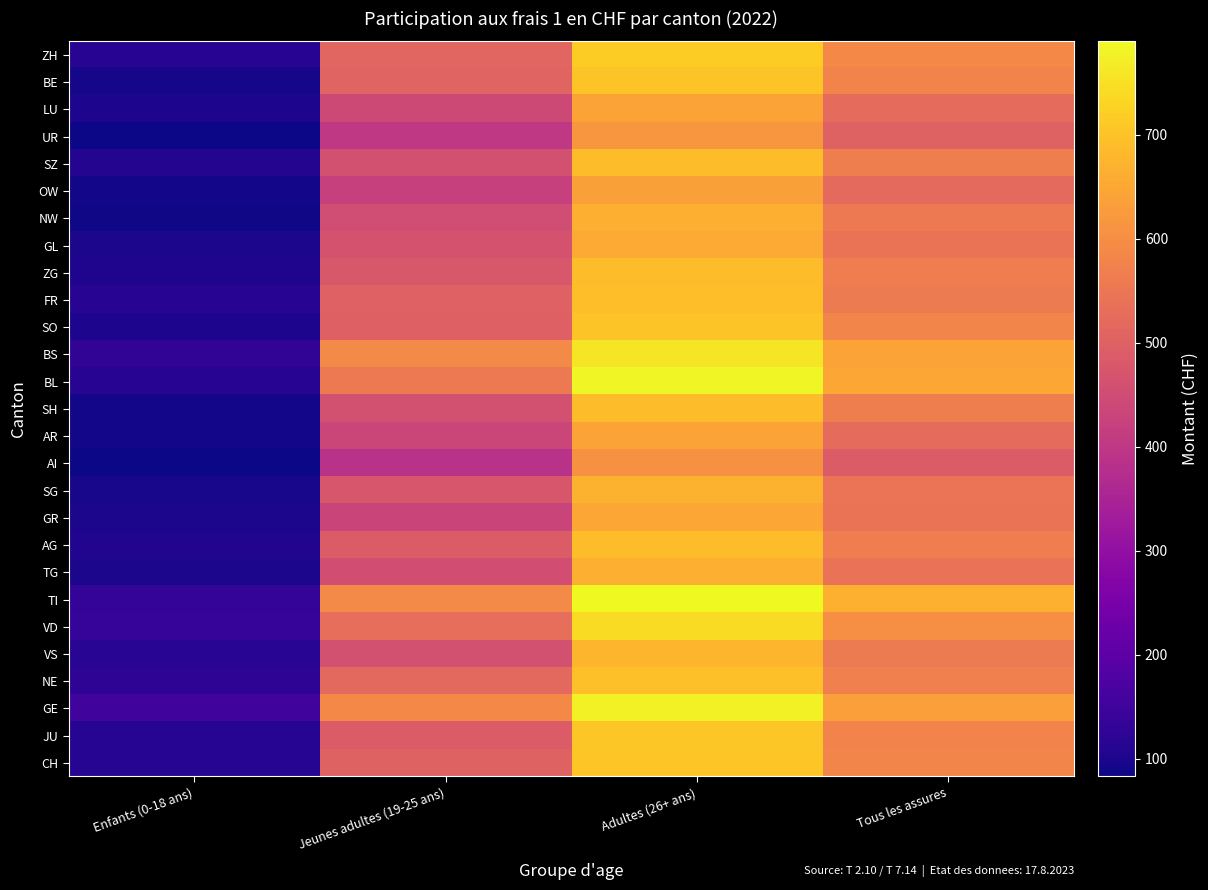

Reading left to right, what are all the values shown in this chart?

ZH: Enfants (0-18 ans)=115.4	Jeunes adultes (19-25 ans)=509.9	Adultes (26+ ans)=717.3	Tous les assures=590.9
BE: Enfants (0-18 ans)=91.5	Jeunes adultes (19-25 ans)=506.7	Adultes (26+ ans)=701.9	Tous les assures=579.4
LU: Enfants (0-18 ans)=100.7	Jeunes adultes (19-25 ans)=444.6	Adultes (26+ ans)=642.0	Tous les assures=524.7
UR: Enfants (0-18 ans)=85.8	Jeunes adultes (19-25 ans)=401.9	Adultes (26+ ans)=617.6	Tous les assures=503.2
SZ: Enfants (0-18 ans)=108.0	Jeunes adultes (19-25 ans)=459.3	Adultes (26+ ans)=688.1	Tous les assures=568.2
OW: Enfants (0-18 ans)=91.0	Jeunes adultes (19-25 ans)=420.6	Adultes (26+ ans)=636.1	Tous les assures=520.2
NW: Enfants (0-18 ans)=88.4	Jeunes adultes (19-25 ans)=452.2	Adultes (26+ ans)=665.7	Tous les assures=556.0
GL: Enfants (0-18 ans)=97.6	Jeunes adultes (19-25 ans)=465.9	Adultes (26+ ans)=655.2	Tous les assures=542.2
ZG: Enfants (0-18 ans)=102.4	Jeunes adultes (19-25 ans)=475.5	Adultes (26+ ans)=689.7	Tous les assures=565.1
FR: Enfants (0-18 ans)=113.6	Jeunes adultes (19-25 ans)=500.1	Adultes (26+ ans)=692.4	Tous les assures=558.4
SO: Enfants (0-18 ans)=101.9	Jeunes adultes (19-25 ans)=498.9	Adultes (26+ ans)=704.1	Tous les assures=581.8
BS: Enfants (0-18 ans)=128.5	Jeunes adultes (19-25 ans)=593.7	Adultes (26+ ans)=758.5	Tous les assures=643.0
BL: Enfants (0-18 ans)=115.1	Jeunes adultes (19-25 ans)=557.0	Adultes (26+ ans)=783.2	Tous les assures=647.6
SH: Enfants (0-18 ans)=89.5	Jeunes adultes (19-25 ans)=460.1	Adultes (26+ ans)=688.0	Tous les assures=566.5
AR: Enfants (0-18 ans)=90.5	Jeunes adultes (19-25 ans)=433.8	Adultes (26+ ans)=643.0	Tous les assures=523.5
AI: Enfants (0-18 ans)=83.3	Jeunes adultes (19-25 ans)=384.3	Adultes (26+ ans)=605.9	Tous les assures=487.0
SG: Enfants (0-18 ans)=95.6	Jeunes adultes (19-25 ans)=473.4	Adultes (26+ ans)=669.6	Tous les assures=545.3
GR: Enfants (0-18 ans)=97.5	Jeunes adultes (19-25 ans)=432.6	Adultes (26+ ans)=646.5	Tous les assures=543.4
AG: Enfants (0-18 ans)=106.7	Jeunes adultes (19-25 ans)=486.7	Adultes (26+ ans)=688.9	Tous les assures=563.8
TG: Enfants (0-18 ans)=97.9	Jeunes adultes (19-25 ans)=454.5	Adultes (26+ ans)=663.1	Tous les assures=540.7
TI: Enfants (0-18 ans)=135.1	Jeunes adultes (19-25 ans)=593.8	Adultes (26+ ans)=789.2	Tous les assures=667.3
VD: Enfants (0-18 ans)=136.5	Jeunes adultes (19-25 ans)=532.1	Adultes (26+ ans)=742.1	Tous les assures=603.8
VS: Enfants (0-18 ans)=116.6	Jeunes adultes (19-25 ans)=460.7	Adultes (26+ ans)=674.3	Tous les assures=558.5
NE: Enfants (0-18 ans)=123.9	Jeunes adultes (19-25 ans)=517.6	Adultes (26+ ans)=693.9	Tous les assures=570.2
GE: Enfants (0-18 ans)=152.5	Jeunes adultes (19-25 ans)=589.6	Adultes (26+ ans)=776.6	Tous les assures=635.3
JU: Enfants (0-18 ans)=111.9	Jeunes adultes (19-25 ans)=488.6	Adultes (26+ ans)=709.3	Tous les assures=577.5
CH: Enfants (0-18 ans)=112.6	Jeunes adultes (19-25 ans)=503.9	Adultes (26+ ans)=706.2	Tous les assures=581.0